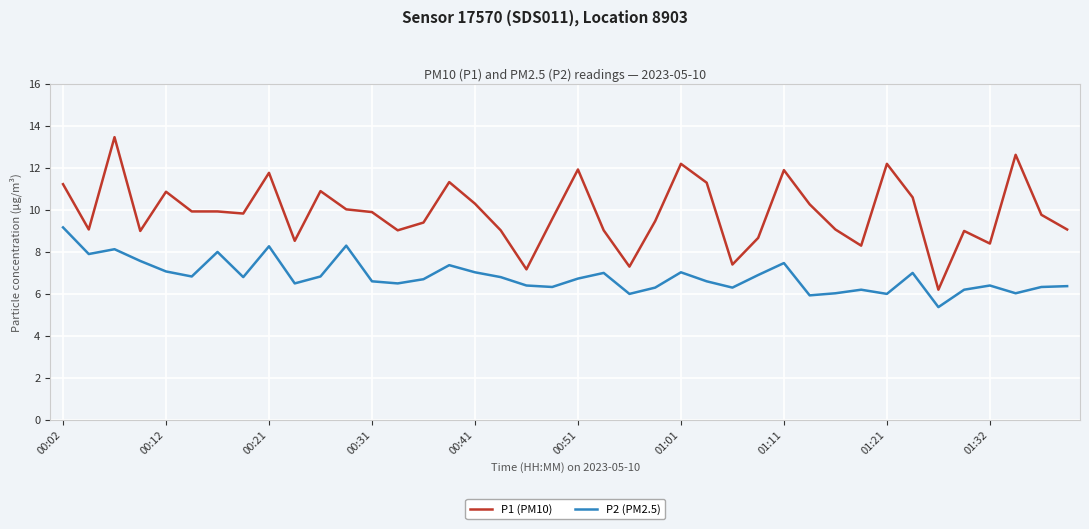

List the series in order of their peak value, lowest first.

P2 (PM2.5), P1 (PM10)